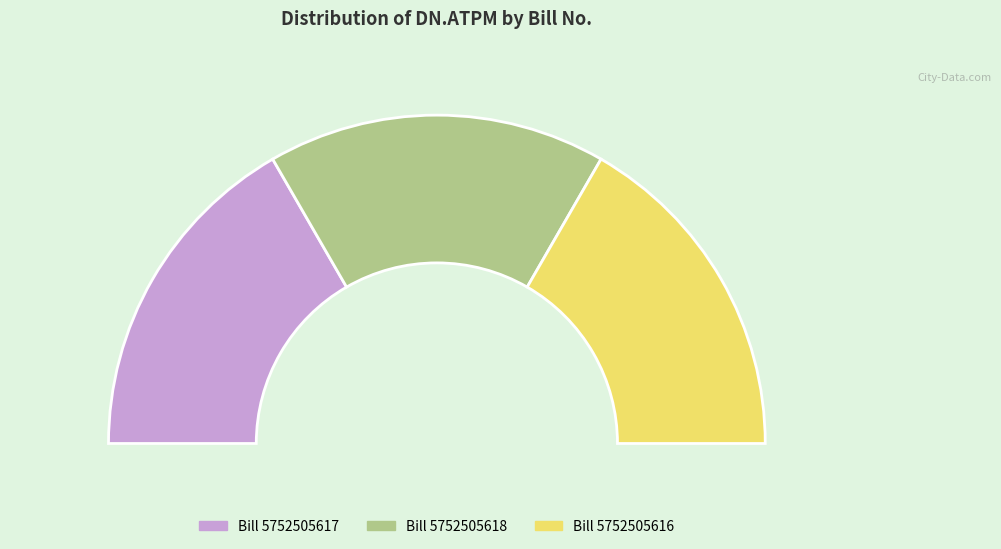

Which category has the biggest portion of the pie?

5752505618